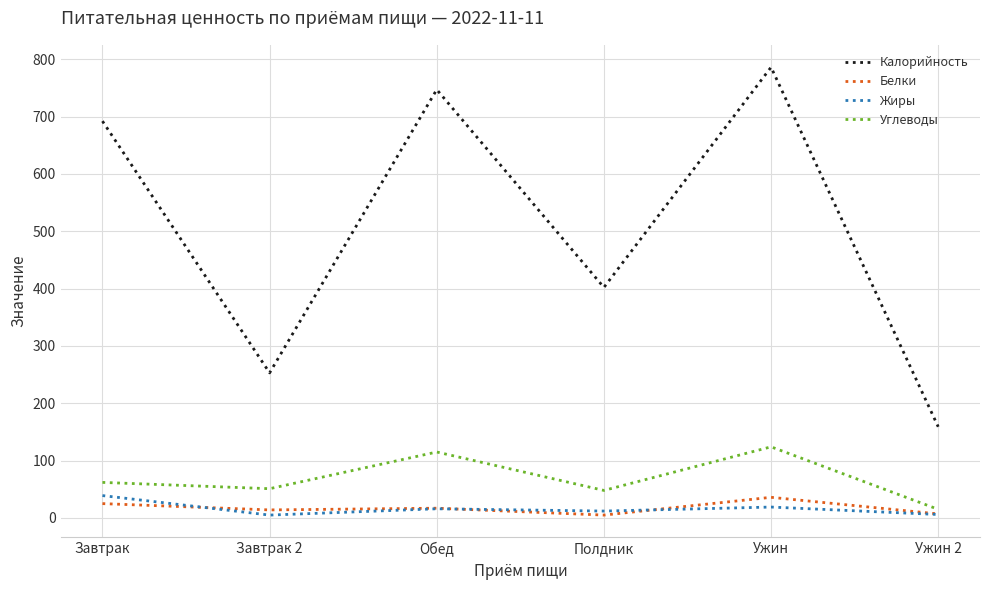

Where is the first local maximum for Калорийность?

Обед